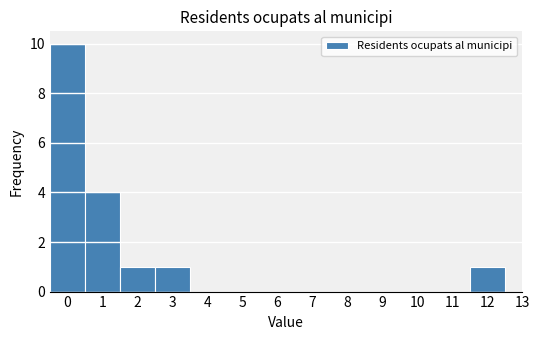

Reading left to right, transcribe this chart: for each bar, give the range it covers on the x-axis and its height. The values are not printed on the chart, so give them approximately, as read against the axis.

-0.5 to 0.5: 10
0.5 to 1.5: 4
1.5 to 2.5: 1
2.5 to 3.5: 1
3.5 to 4.5: 0
4.5 to 5.5: 0
5.5 to 6.5: 0
6.5 to 7.5: 0
7.5 to 8.5: 0
8.5 to 9.5: 0
9.5 to 10.5: 0
10.5 to 11.5: 0
11.5 to 12.5: 1